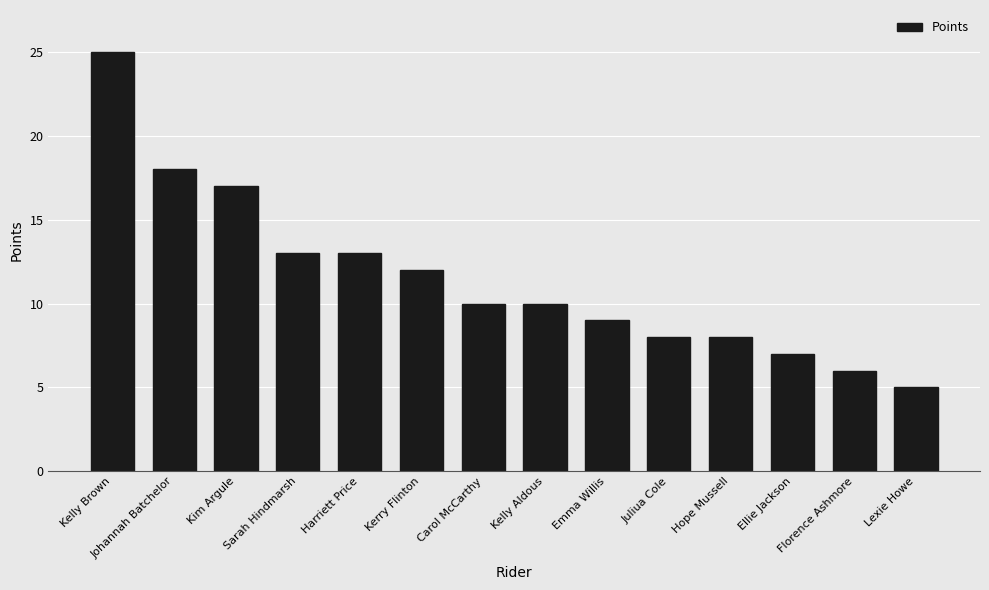

How many bars are there in total?

14